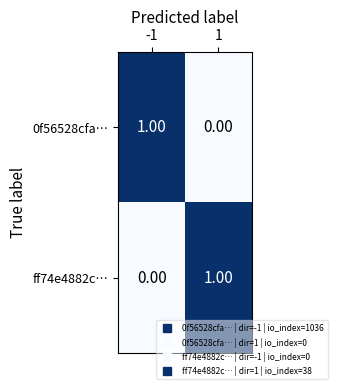

Is the value of 0f56528cfa… at -1 greater than the value of ff74e4882c… at -1?

Yes